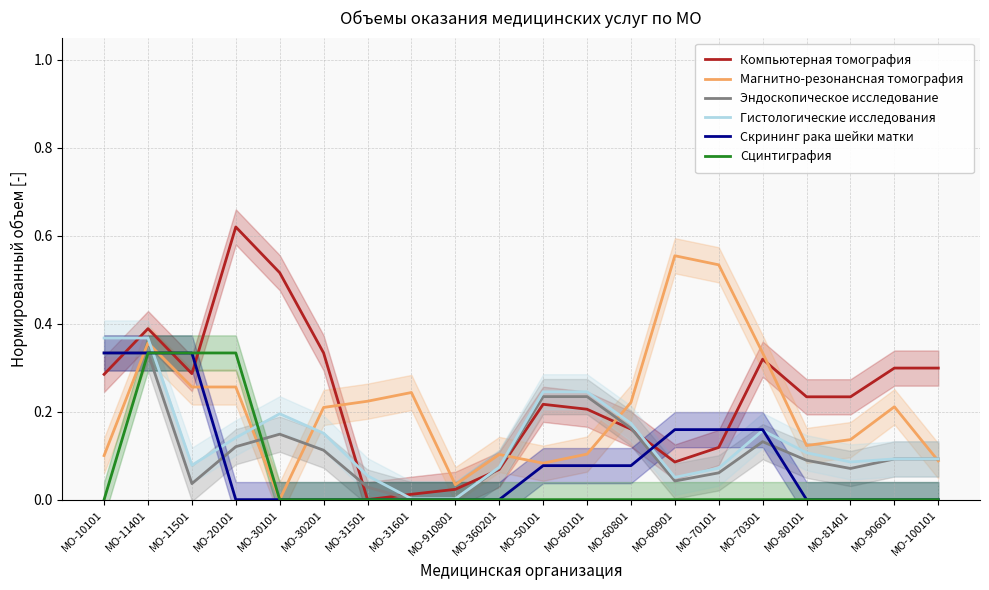

Which has a higher value, МО-11501 or МО-70101?

МО-11501